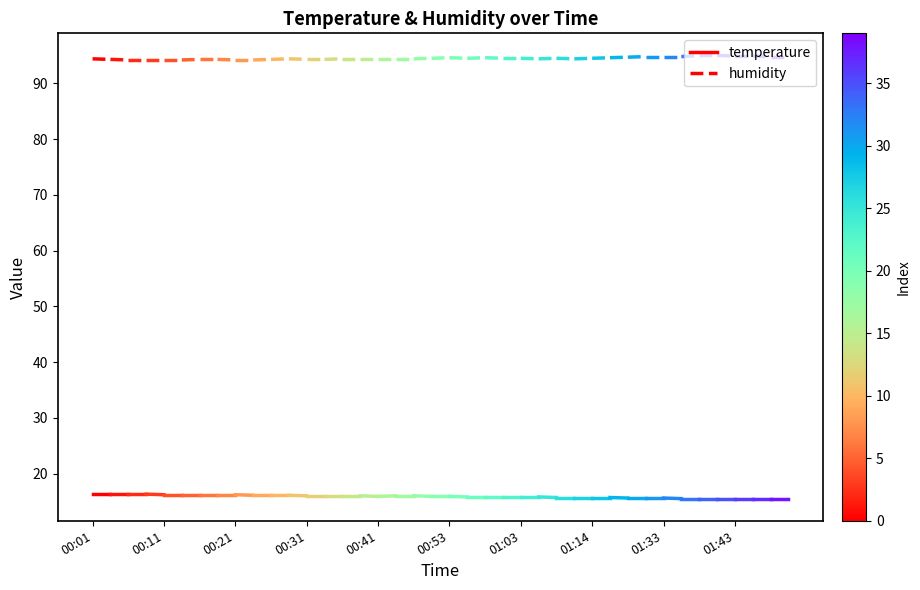

At 00:01, list the series in order from largest to smallest.

humidity, temperature